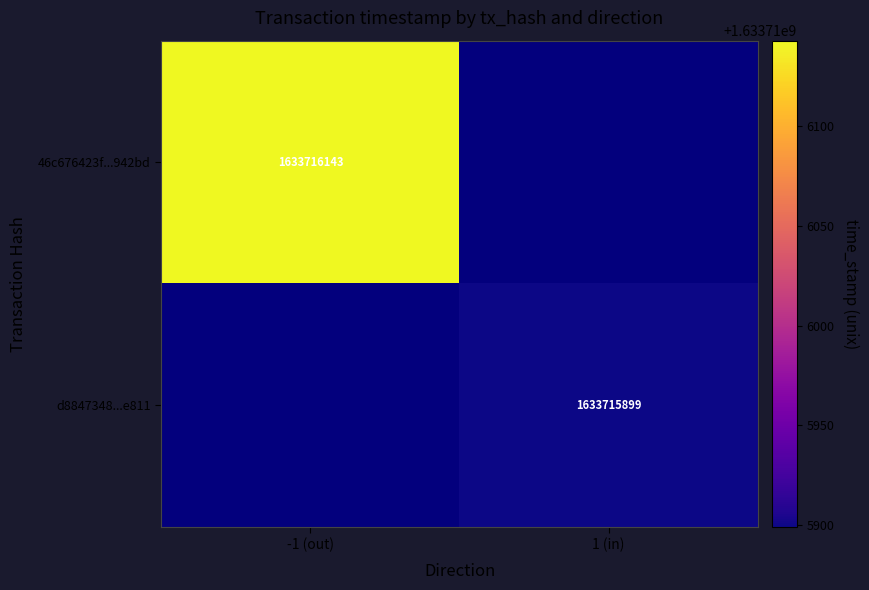

Rank the series by their maximum value, from lowest to highest.

d8847348bef0a873440eb7bc99def507f35e811, 46c676423f9355c98e0120d0eae60b189b942bd